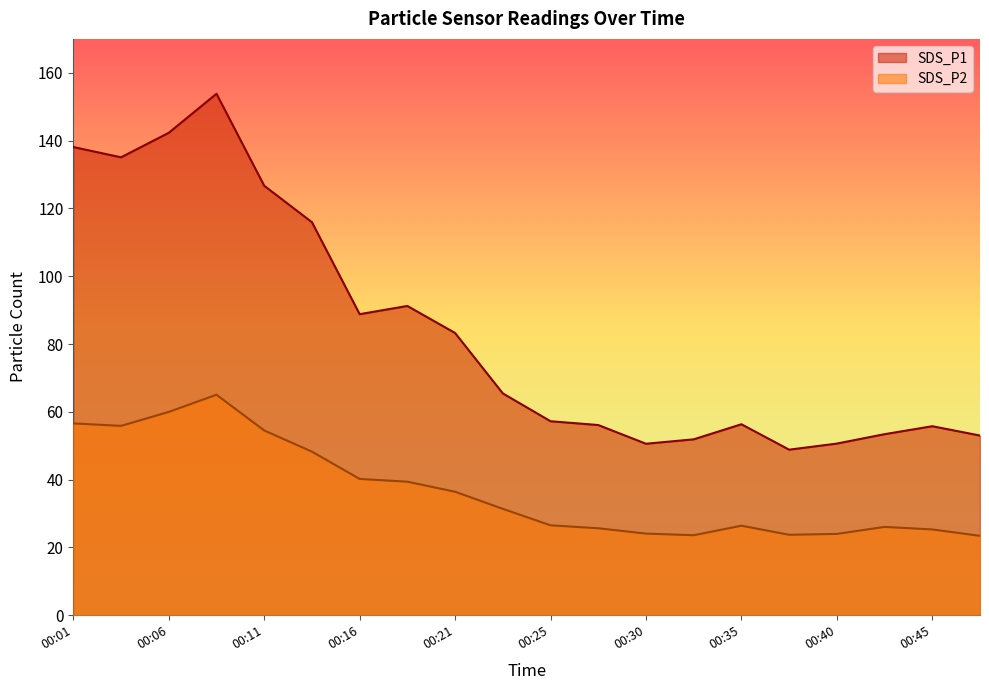

Which label corresponds to the smallest value in the chart?

00:47